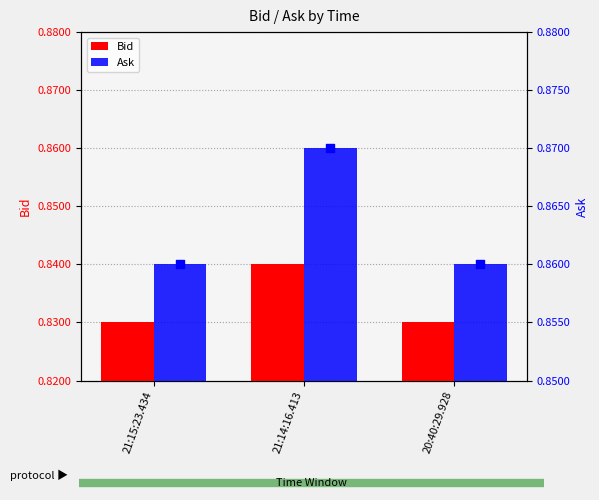

Which series reaches the minimum Y coordinate?

Bid